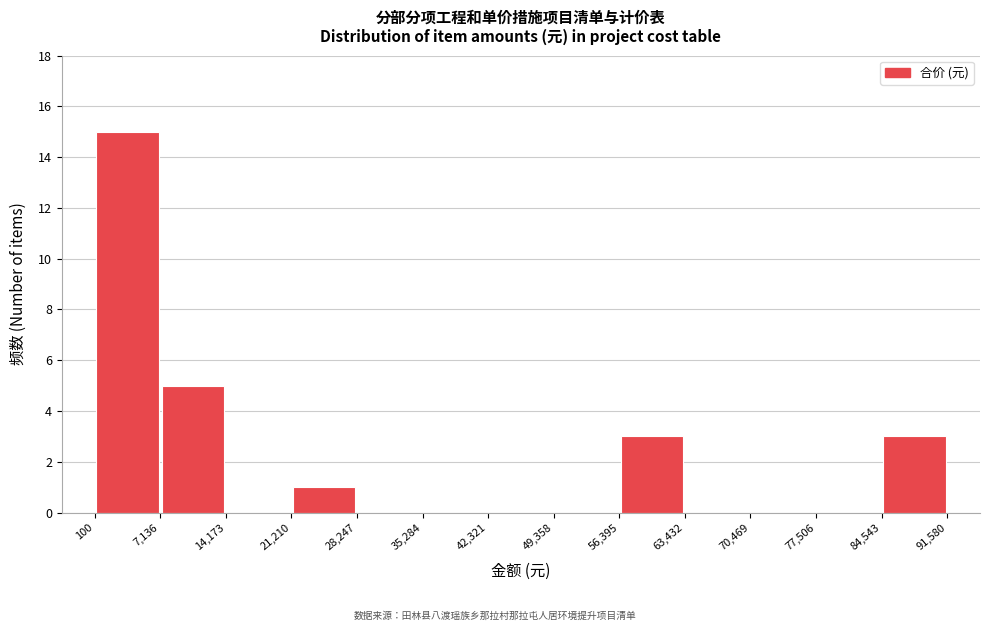

Reading left to right, list every bar in this chart as the range it spans on the x-axis followed by its height. The values are not printed on the chart, so give them approximately, as read against the axis.

100 to 7,136: 15
7,136 to 14,173: 5
14,173 to 21,210: 0
21,210 to 28,247: 1
28,247 to 35,284: 0
35,284 to 42,321: 0
42,321 to 49,358: 0
49,358 to 56,395: 0
56,395 to 63,432: 3
63,432 to 70,469: 0
70,469 to 77,506: 0
77,506 to 84,543: 0
84,543 to 91,580: 3